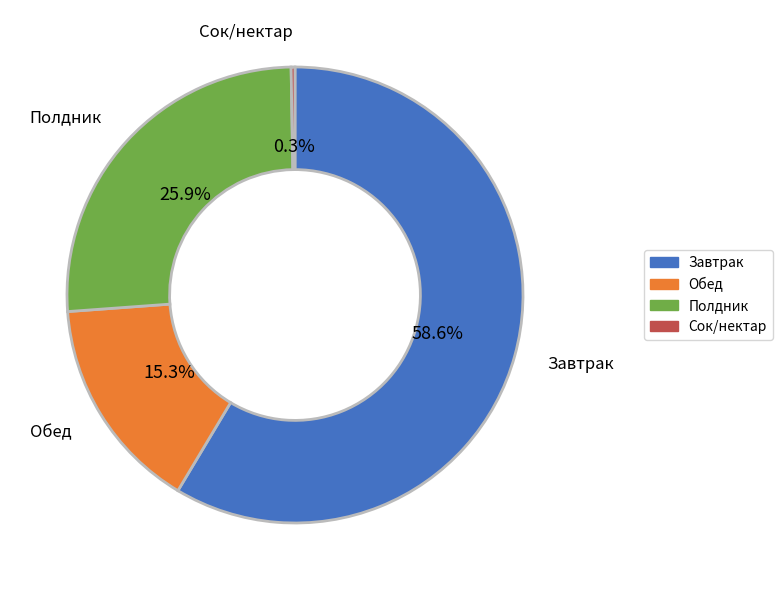

Which slice is the largest?

Завтрак